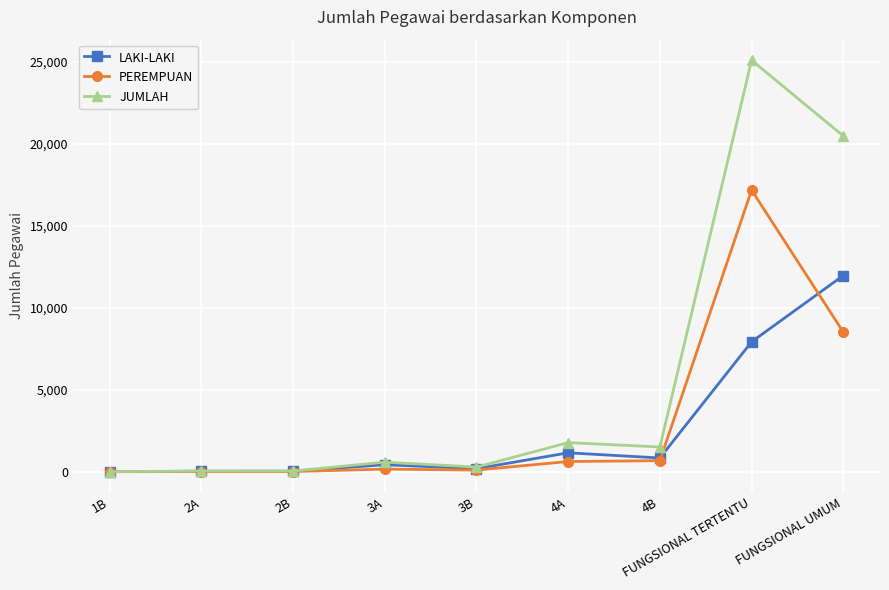

What is the lowest value of the LAKI-LAKI series?

2